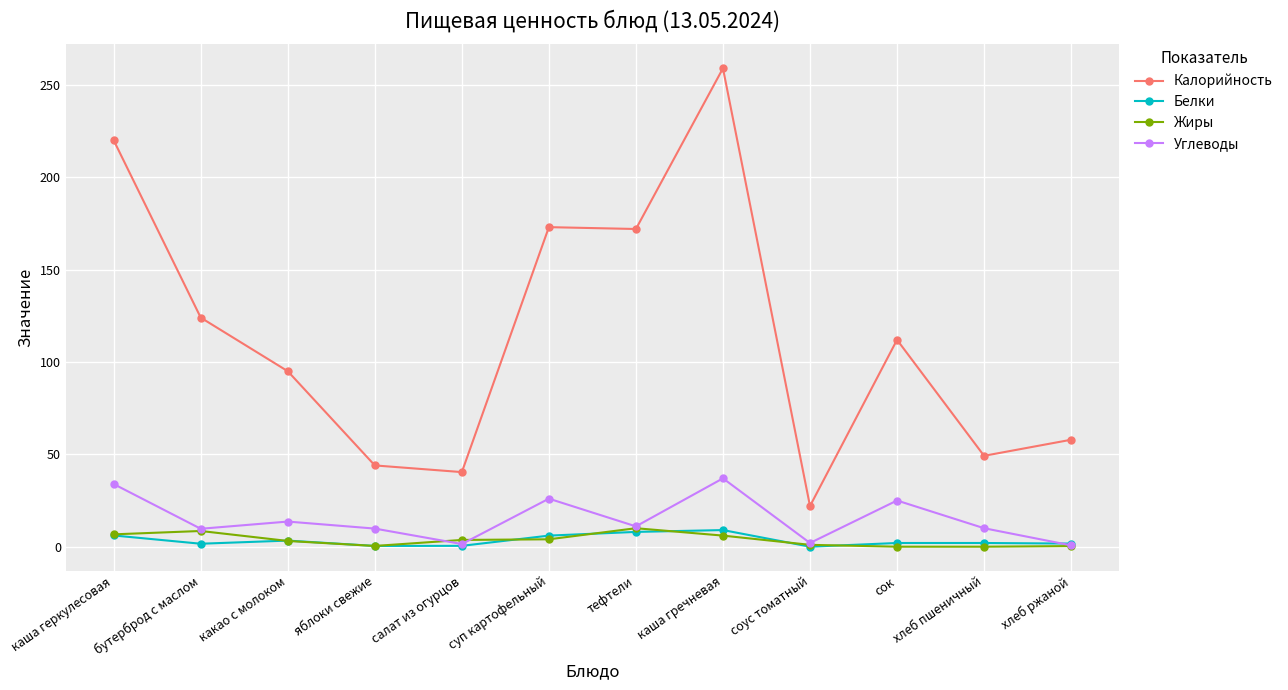

The value of Жиры at салат из огурцов is 3.6. True or false?

True